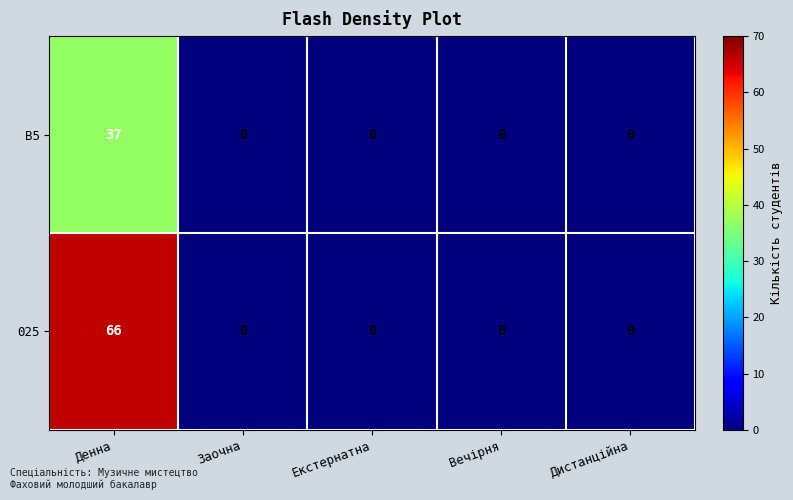

List the series in order of their overall mean, lowest first.

B5, 025